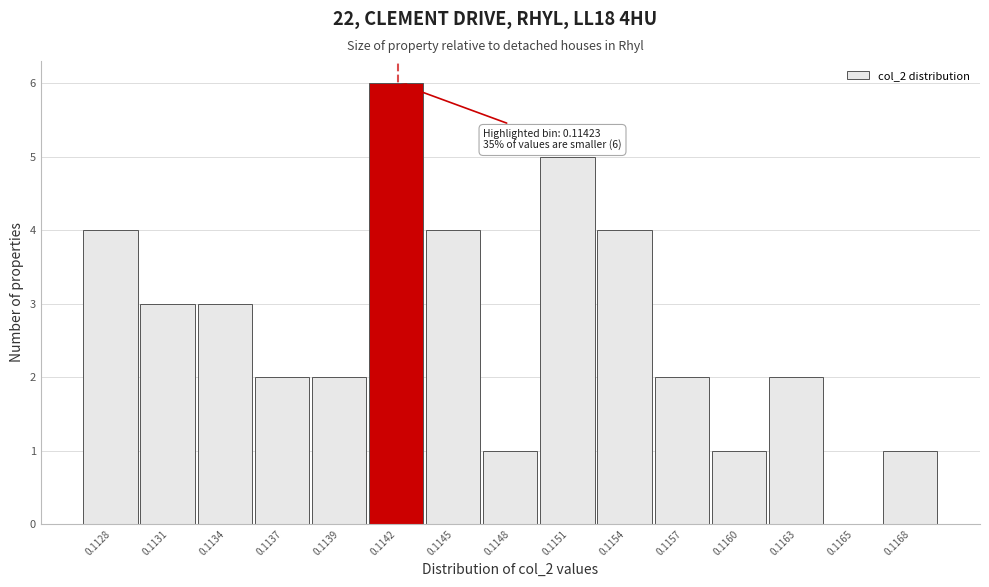

What is the greatest value displayed?

6